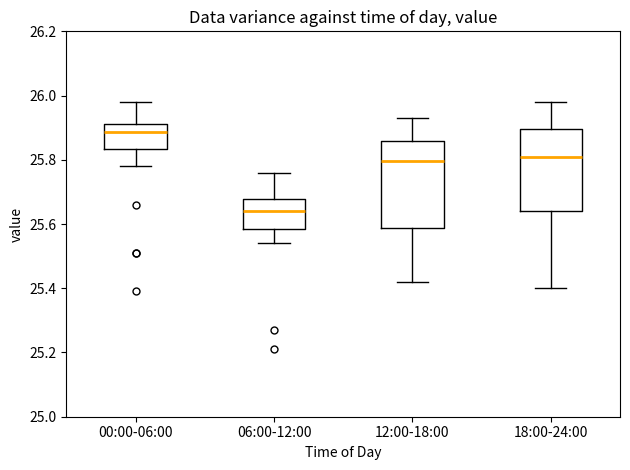

Reading left to right, transcribe this box plot: for each box, give where its median line is, the range the box spans, and where its two whiskers end, as read against the y-axis. The values are not printed on the chart, so give them approximately, as read against the axis.

00:00-06:00: median 25.88, box 25.84 to 25.92, whiskers 25.78 to 25.98
06:00-12:00: median 25.64, box 25.58 to 25.68, whiskers 25.54 to 25.76
12:00-18:00: median 25.80, box 25.58 to 25.86, whiskers 25.42 to 25.94
18:00-24:00: median 25.82, box 25.64 to 25.90, whiskers 25.40 to 25.98